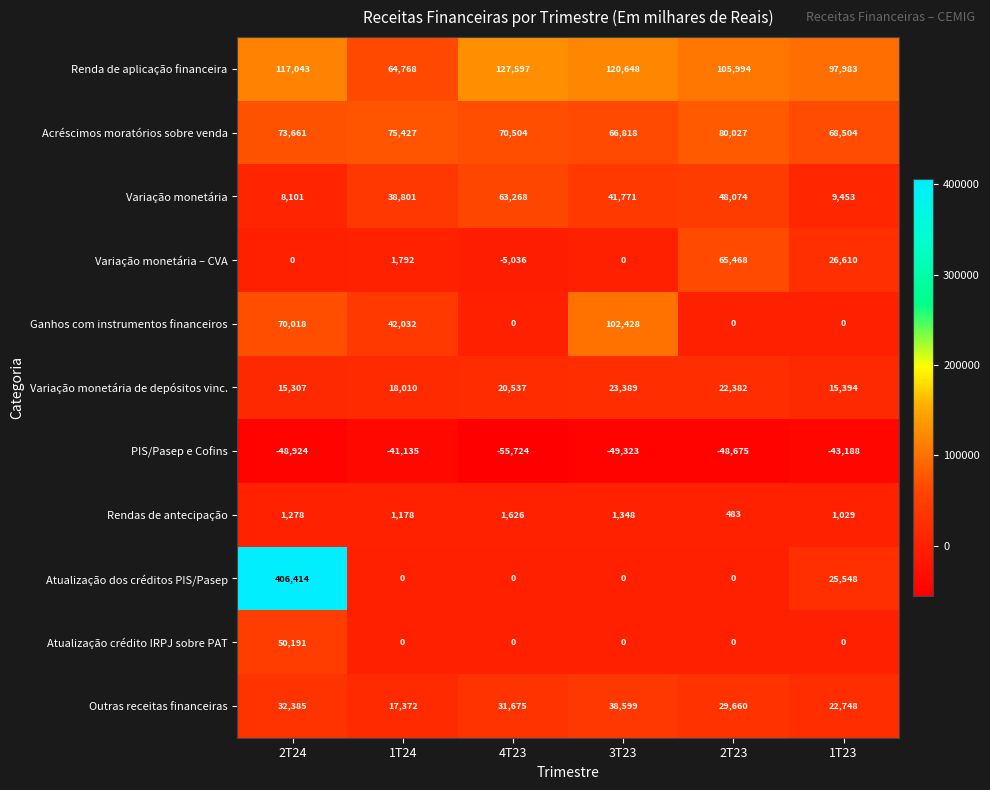

List the series in order of their peak value, lowest first.

PIS/Pasep e Cofins, Rendas de antecipação, Variação monetária de depósitos vinc., Outras receitas financeiras, Atualização crédito IRPJ sobre PAT, Variação monetária, Variação monetária – CVA, Acréscimos moratórios sobre venda, Ganhos com instrumentos financeiros, Renda de aplicação financeira, Atualização dos créditos PIS/Pasep